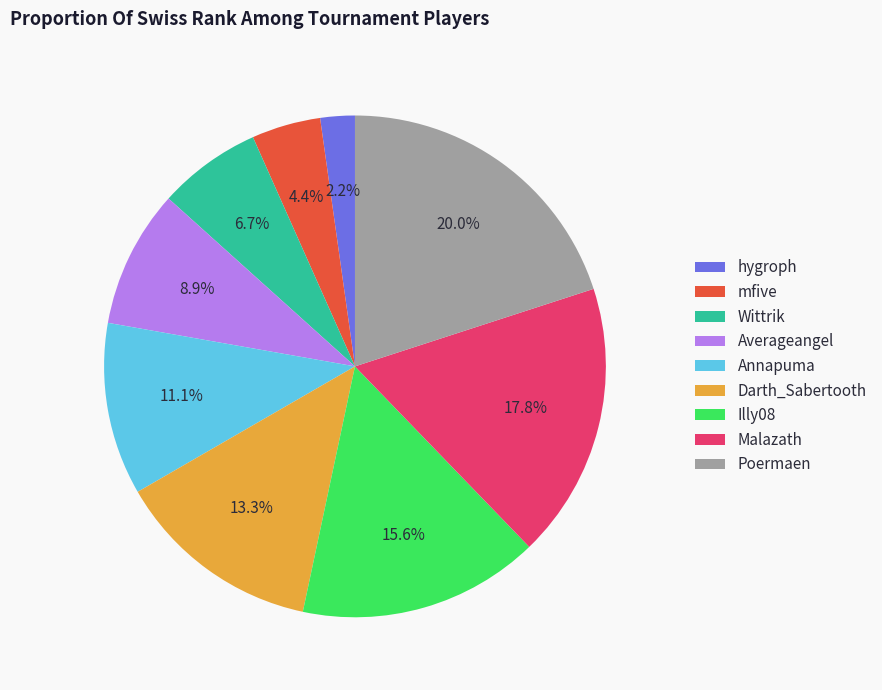

What is the ratio of the value at mfive to the value at Annapuma?

0.4